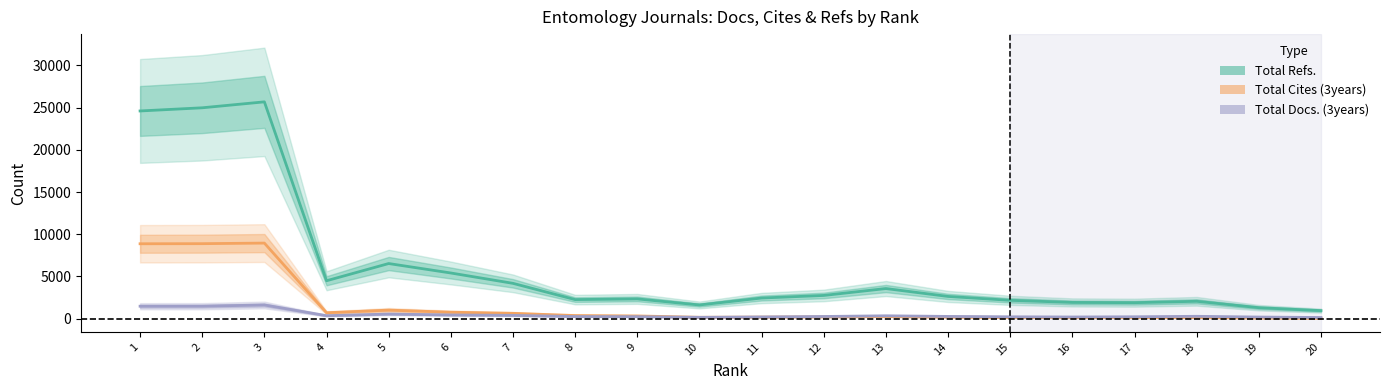

How many distinct data groups are displayed?

3